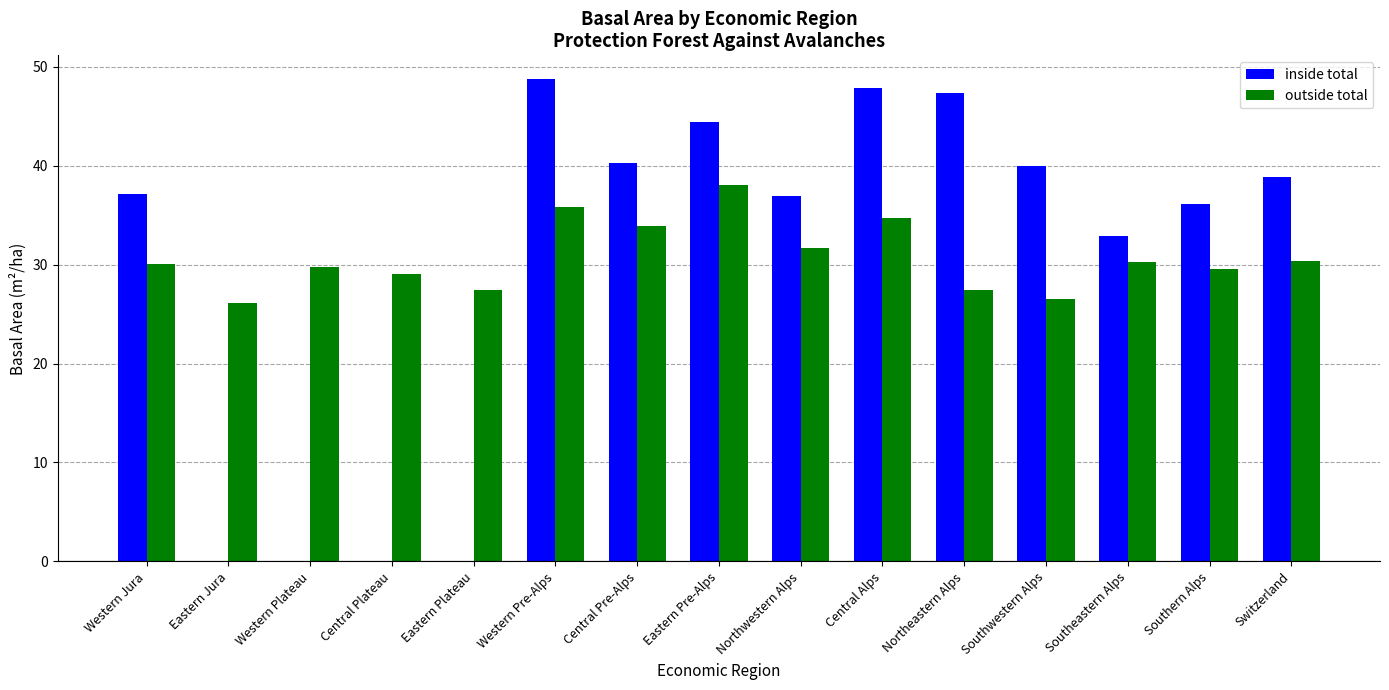

True or false: outside total has a value of 55.1 at Northwestern Alps.

False